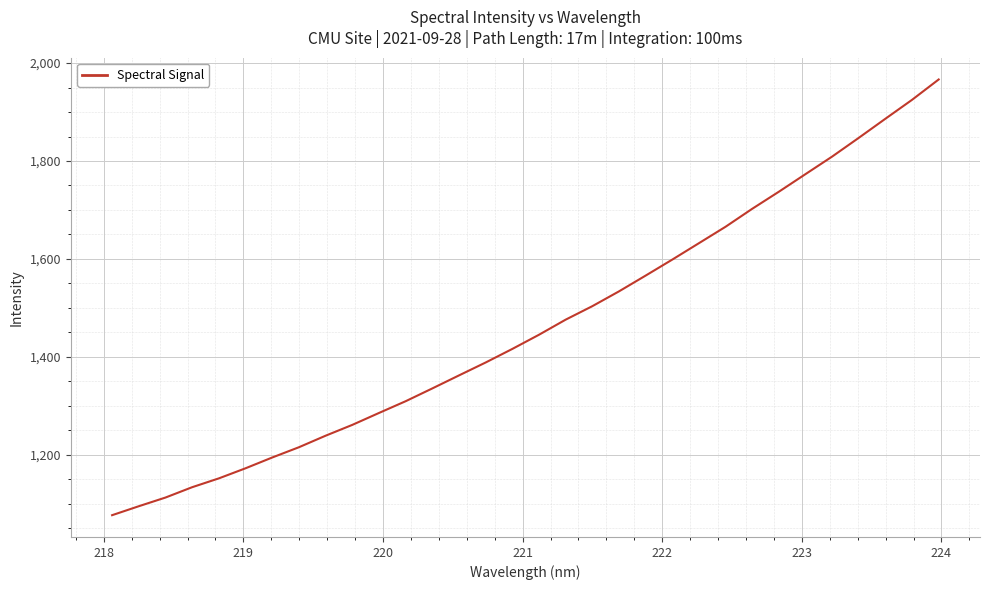

What is the minimum value shown in the chart?

1076.6